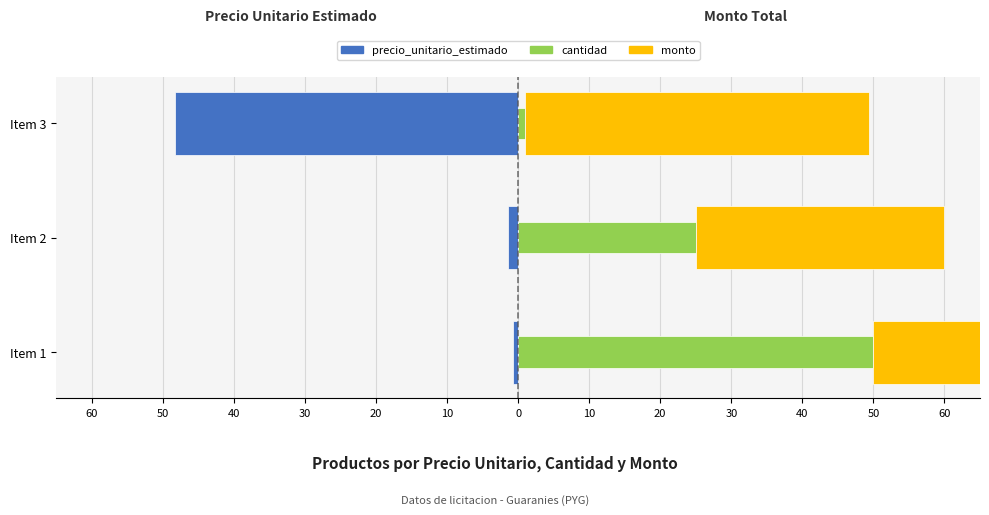

Which series has the largest range (max minus min)?

cantidad